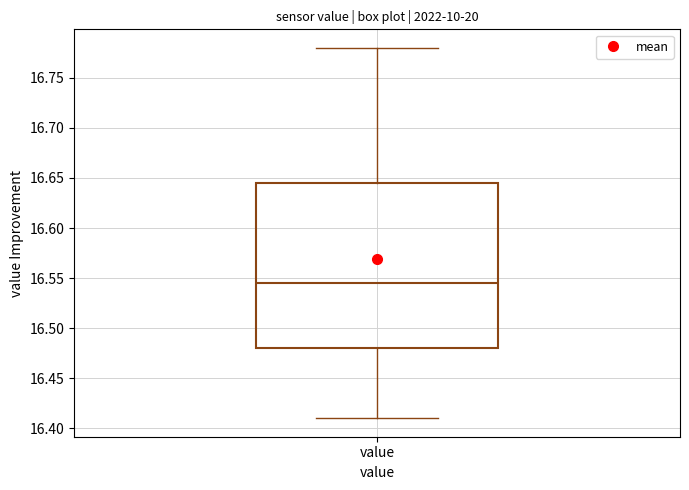

Where does the lower whisker of the box for value end on the y-axis? The values are not printed on the chart, so give them approximately, as read against the axis.

16.410